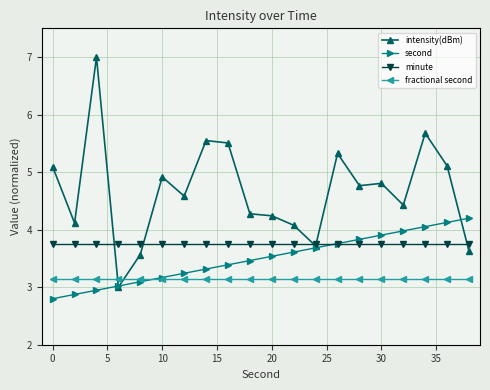

What is the lowest value of the intensity(dBm) series?

3.0